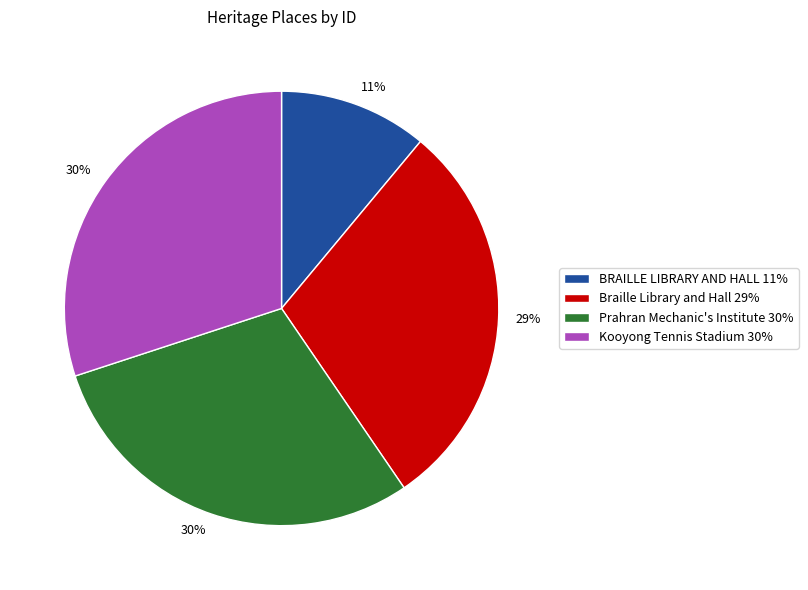

How many slices are in this pie chart?

4